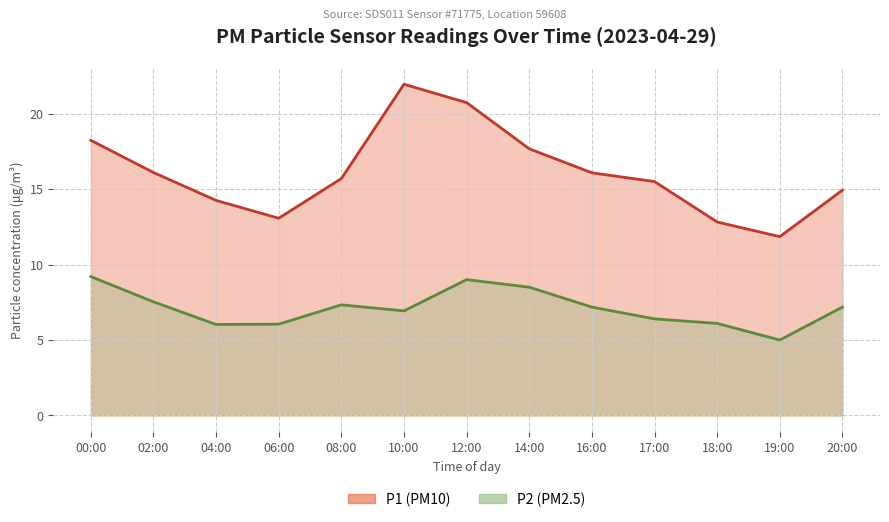

At which category does P1 reach its first local valley?

06:00